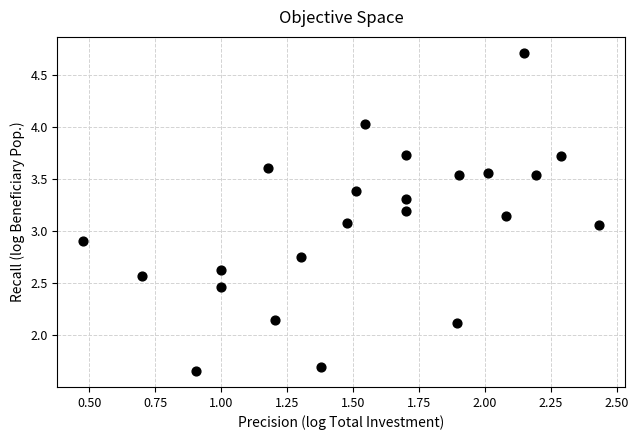

What is the range of X values (max minus min)?

2.0